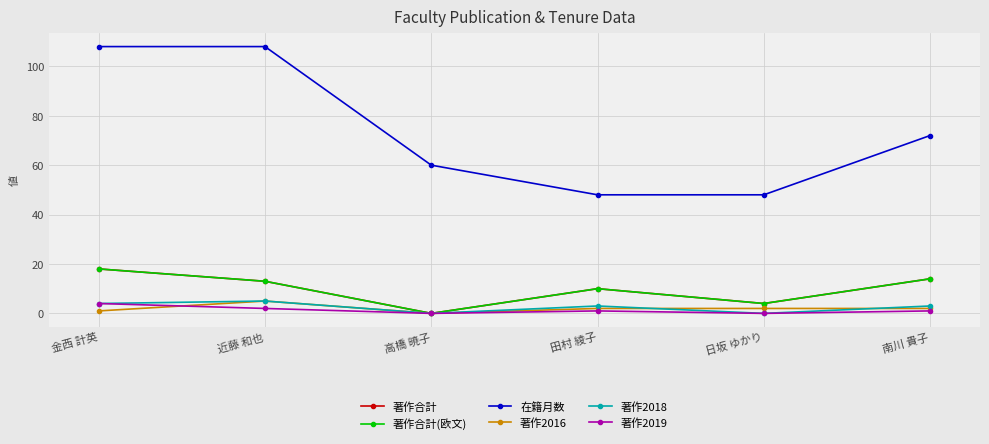

What is the sum of the 著作合計(欧文) values at 日坂 ゆかり and 高橋 暁子?

4